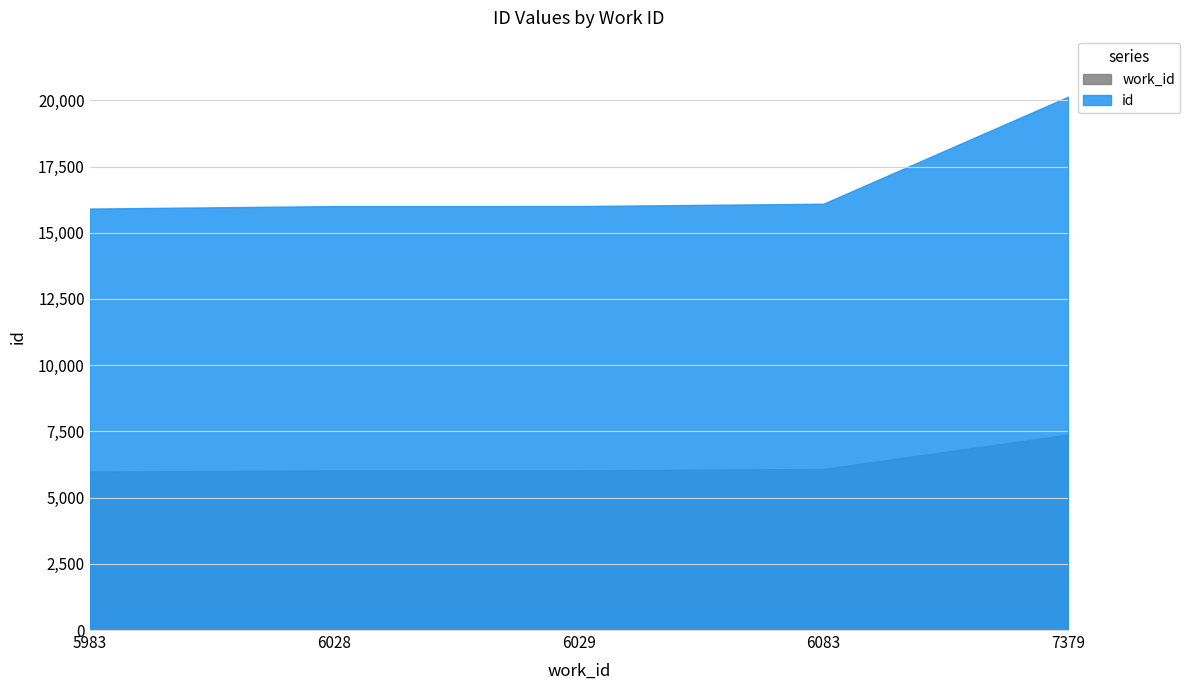

Reading right to left, list all the values displayed in this chart.

id: 20134	16096	16008	16006	15913
work_id: 7379	6083	6029	6028	5983